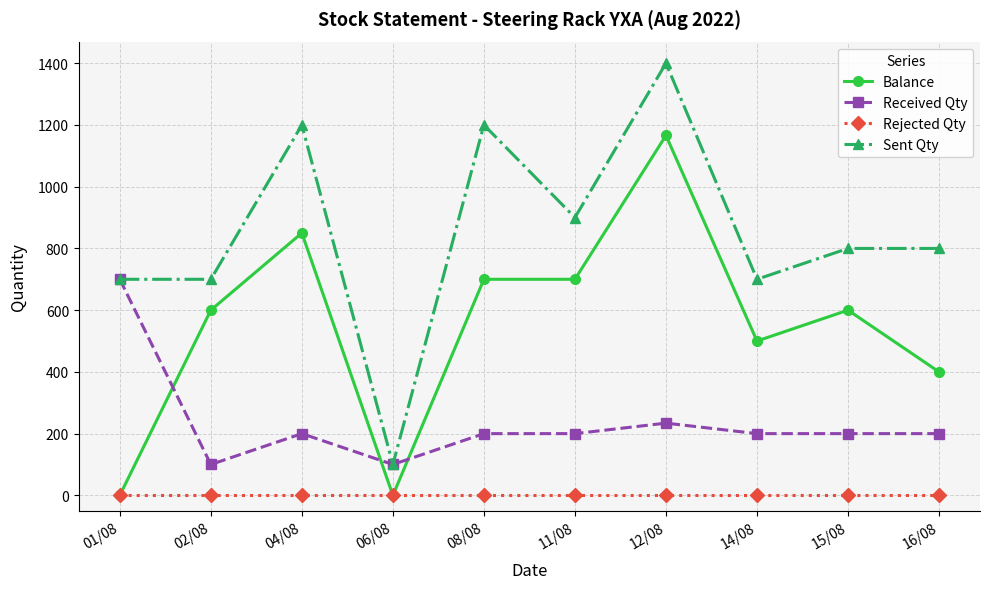

Reading left to right, list all the values displayed in this chart.

Balance: 0	600	850	0	700	700	1166	500	600	400
Received Qty: 700	100	200	100	200	200	234	200	200	200
Rejected Qty: 0	0	0	0	0	0	0	0	0	0
Sent Qty: 700	700	1200	100	1200	900	1400	700	800	800